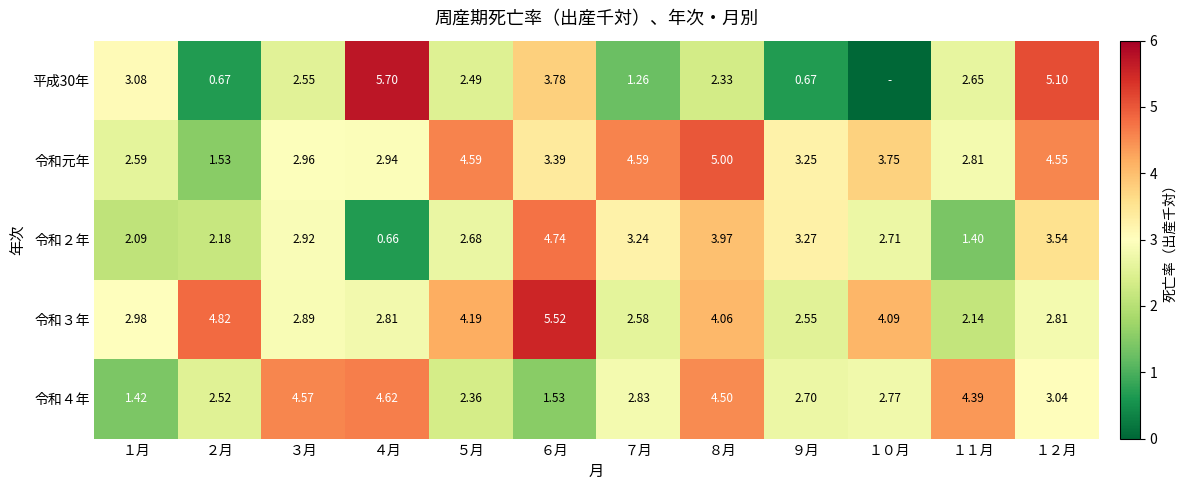

Is it true that 令和４年 equals 1.4 at １月?

True